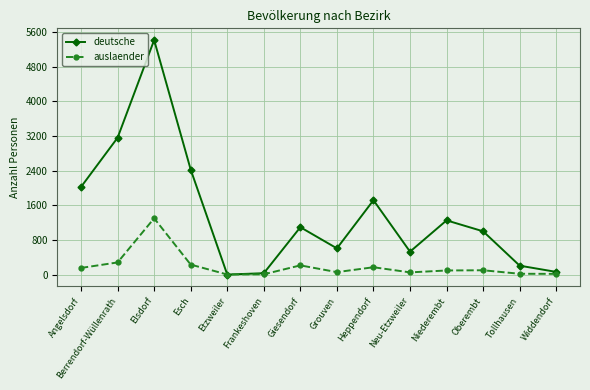

List the series in order of their overall mean, highest first.

deutsche, auslaender